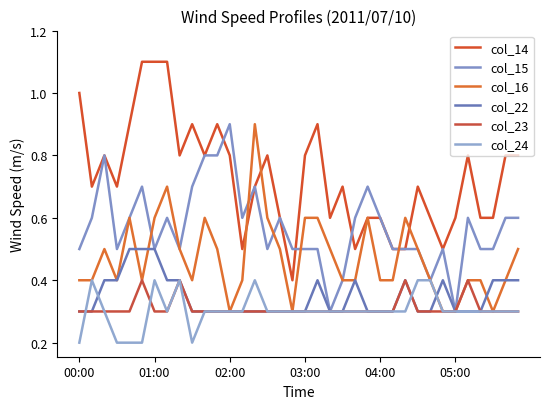

What is the difference between the maximum and minimum values in the col_24 series?

0.2